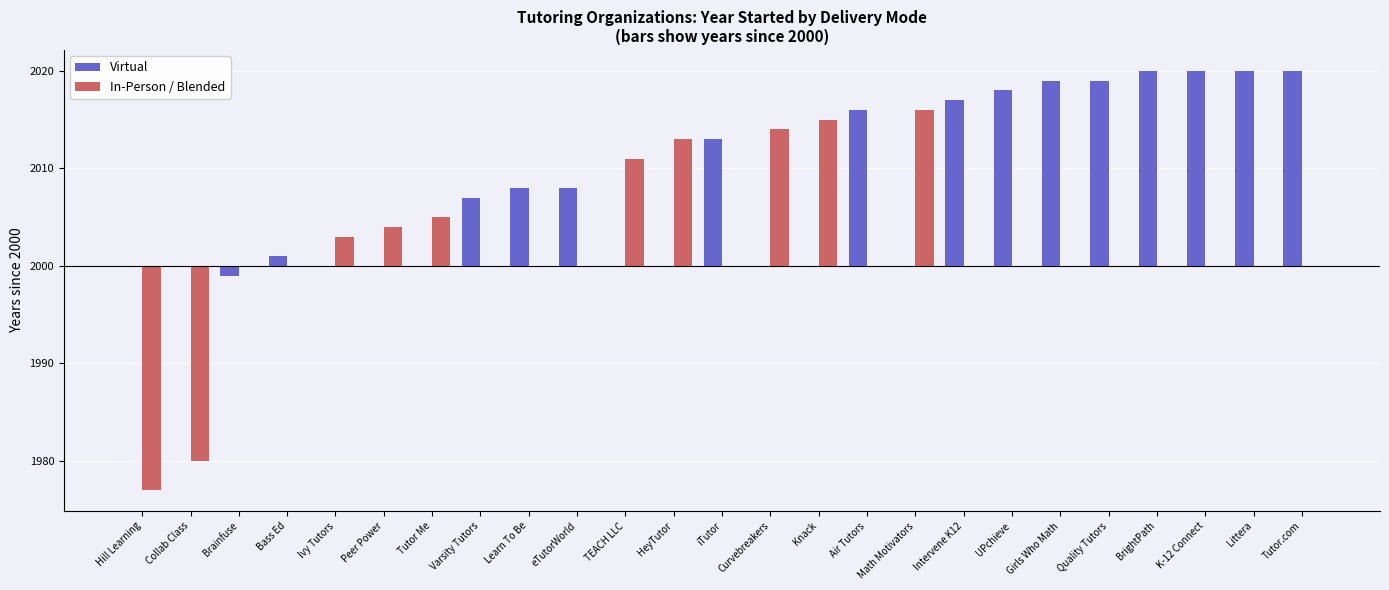

What is the label of the 8th bar from the left?

Varsity Tutors